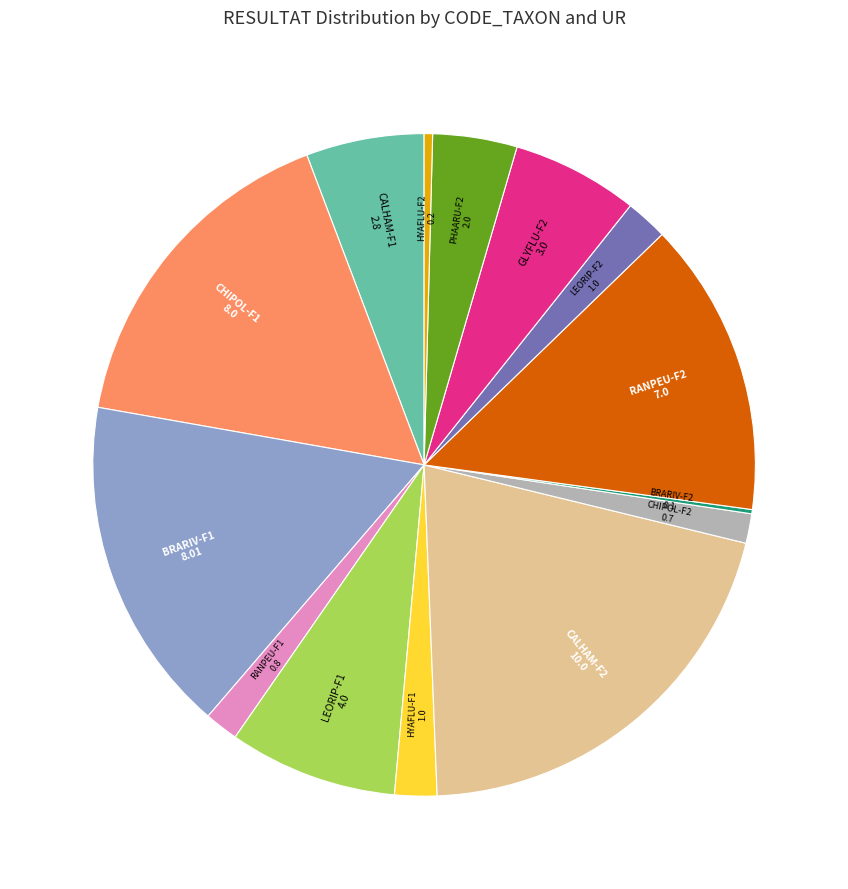

Which category has the biggest portion of the pie?

CALHAM-F2